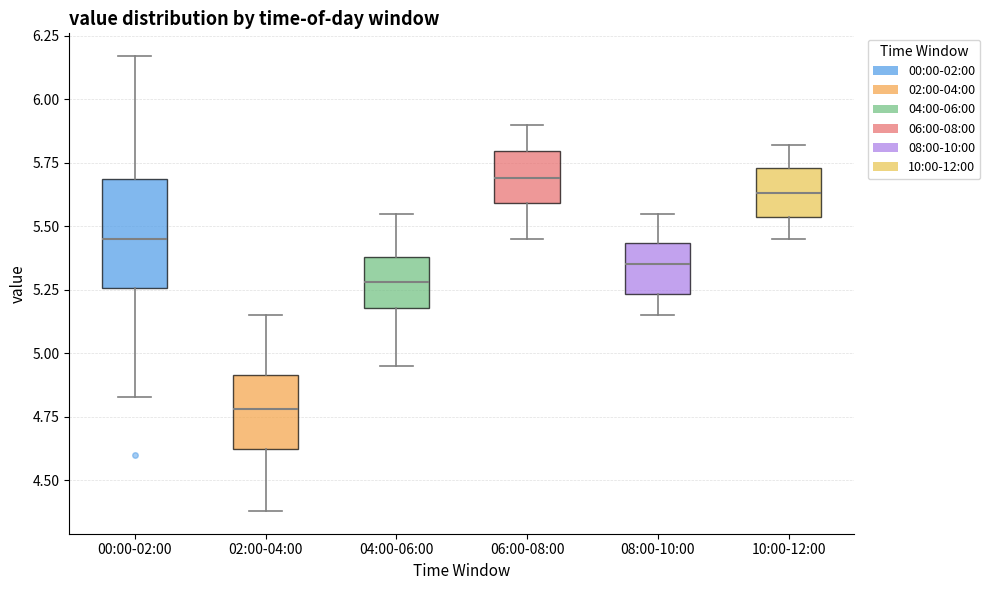

Reading left to right, read every box against the y-axis: the position of its median line, the range the box covers, and the ends of its whiskers. The values are not printed on the chart, so give them approximately, as read against the axis.

00:00-02:00: median 5.45, box 5.25 to 5.70, whiskers 4.85 to 6.15
02:00-04:00: median 4.80, box 4.60 to 4.90, whiskers 4.40 to 5.15
04:00-06:00: median 5.30, box 5.20 to 5.40, whiskers 4.95 to 5.55
06:00-08:00: median 5.70, box 5.60 to 5.80, whiskers 5.45 to 5.90
08:00-10:00: median 5.35, box 5.25 to 5.45, whiskers 5.15 to 5.55
10:00-12:00: median 5.65, box 5.55 to 5.75, whiskers 5.45 to 5.80